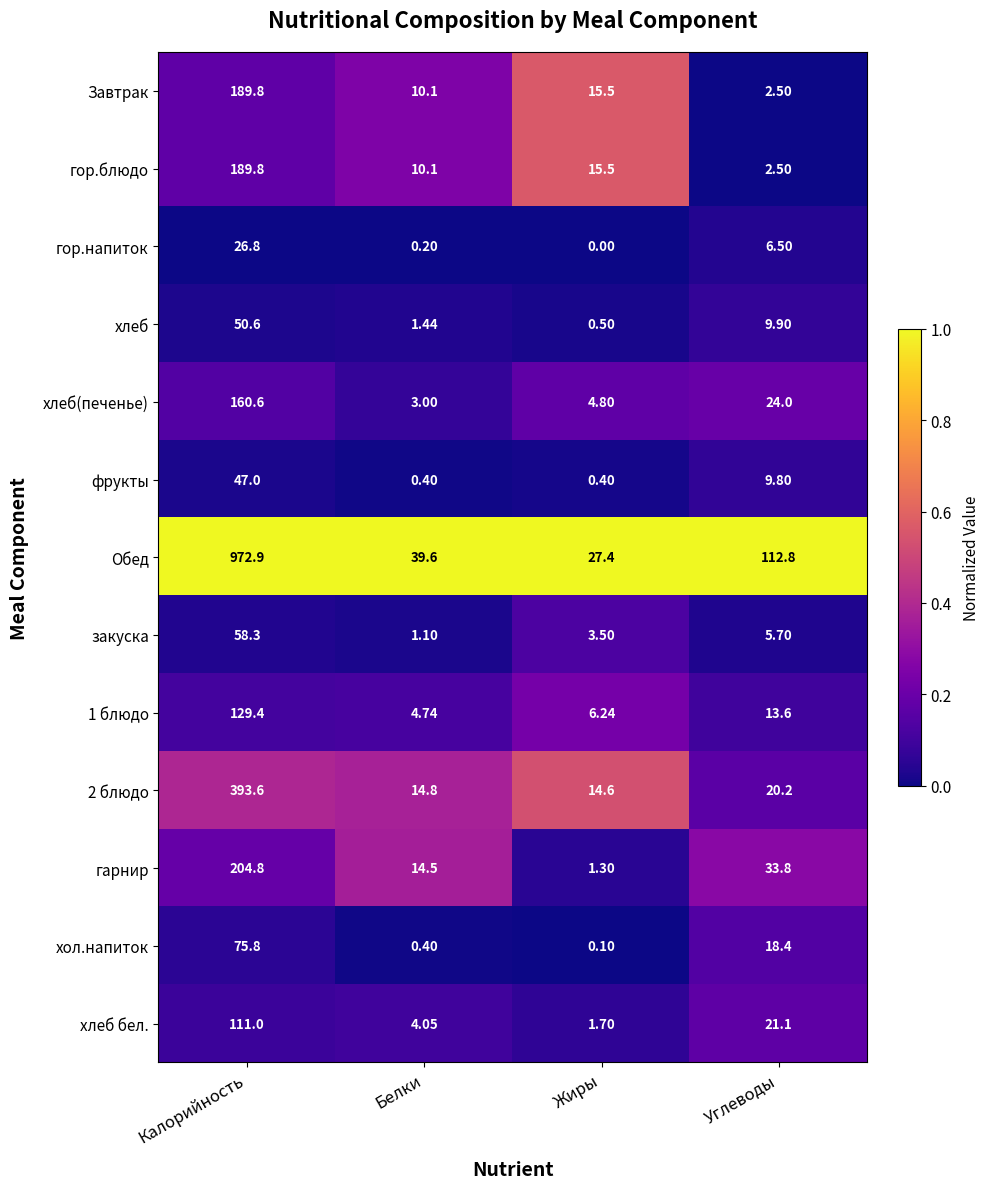

What is the total value across all series at Белки?

104.4